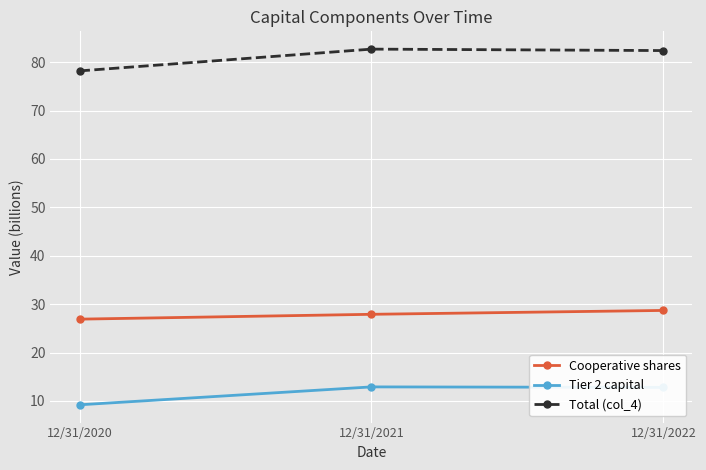

What are all the series names shown in the legend?

Cooperative shares, Tier 2 capital, Total (col_4)